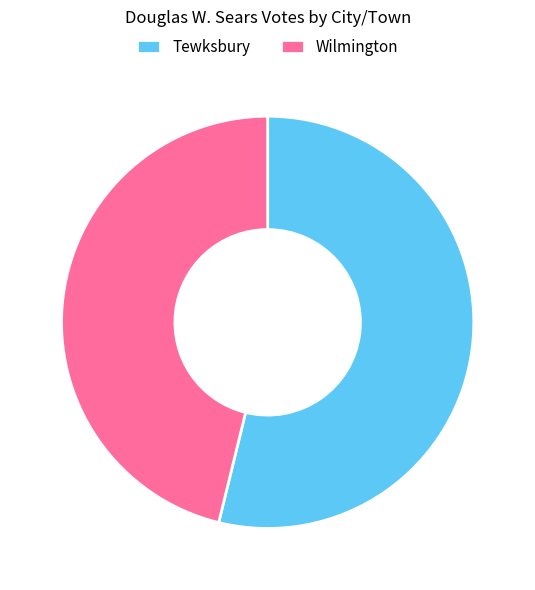

Approximately how many times larger is the value at Wilmington compared to Tewksbury?

0.9